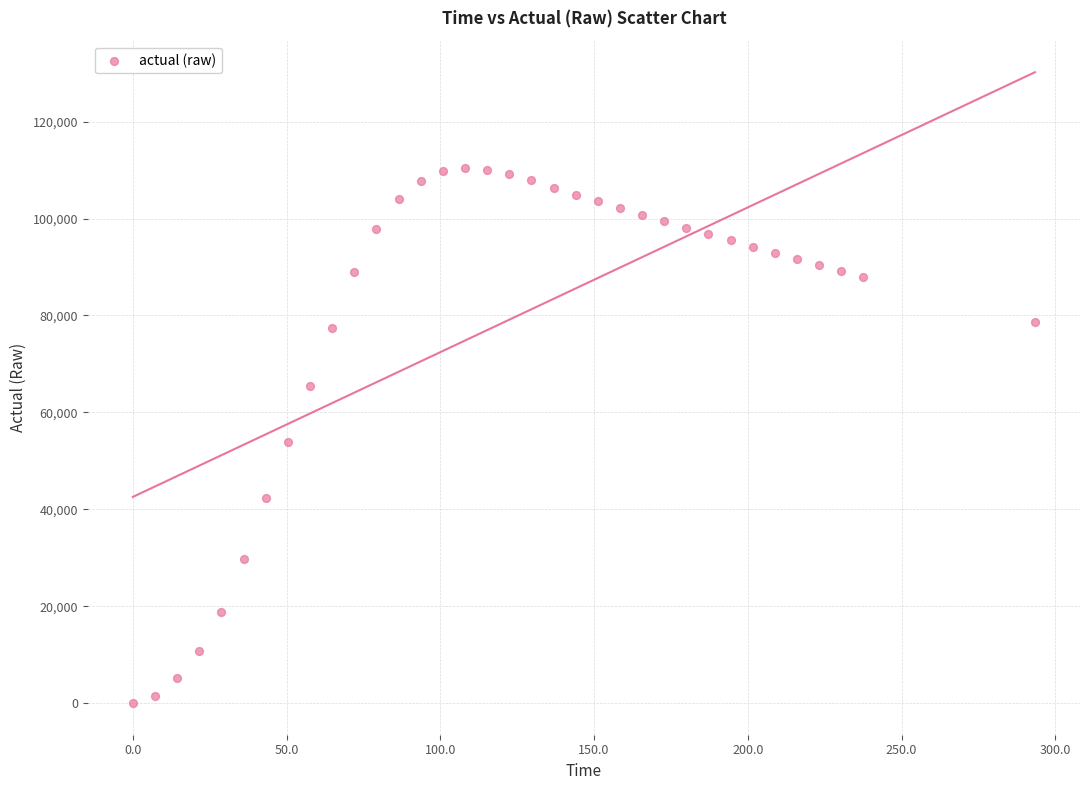

What is the range of X values (max minus min)?

293.4